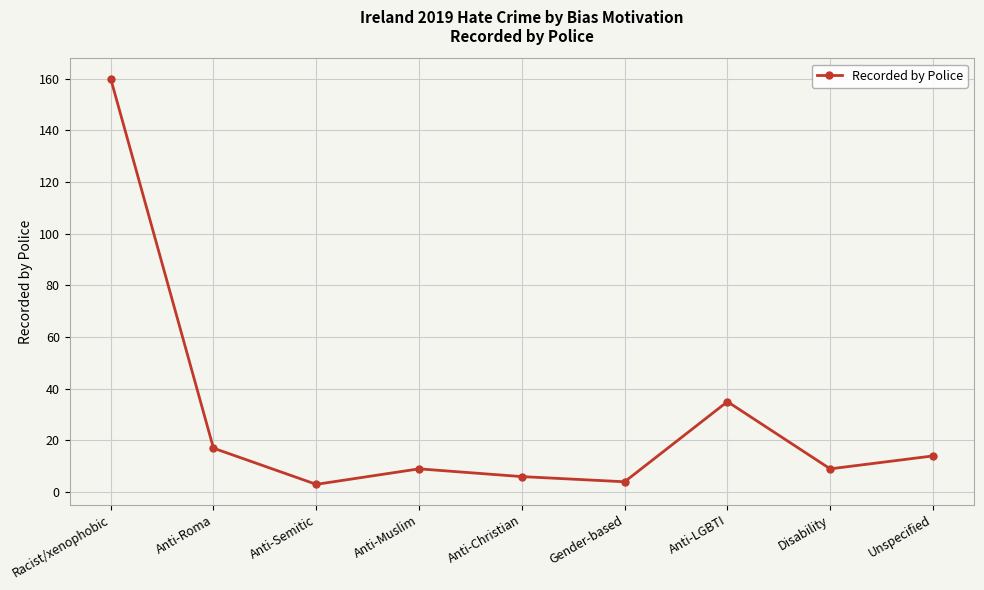

How many points are lower than both their immediate neighbors (excluding endpoints)?

3